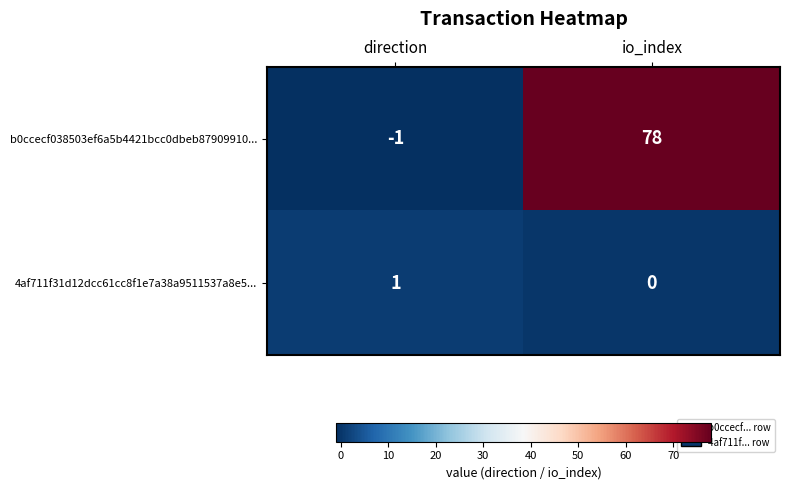

Reading right to left, extract all data points from this chart.

b0ccecf038503ef6a5b4421bcc0dbeb87909910...: 78	-1
4af711f31d12dcc61cc8f1e7a38a9511537a8e5...: 0	1